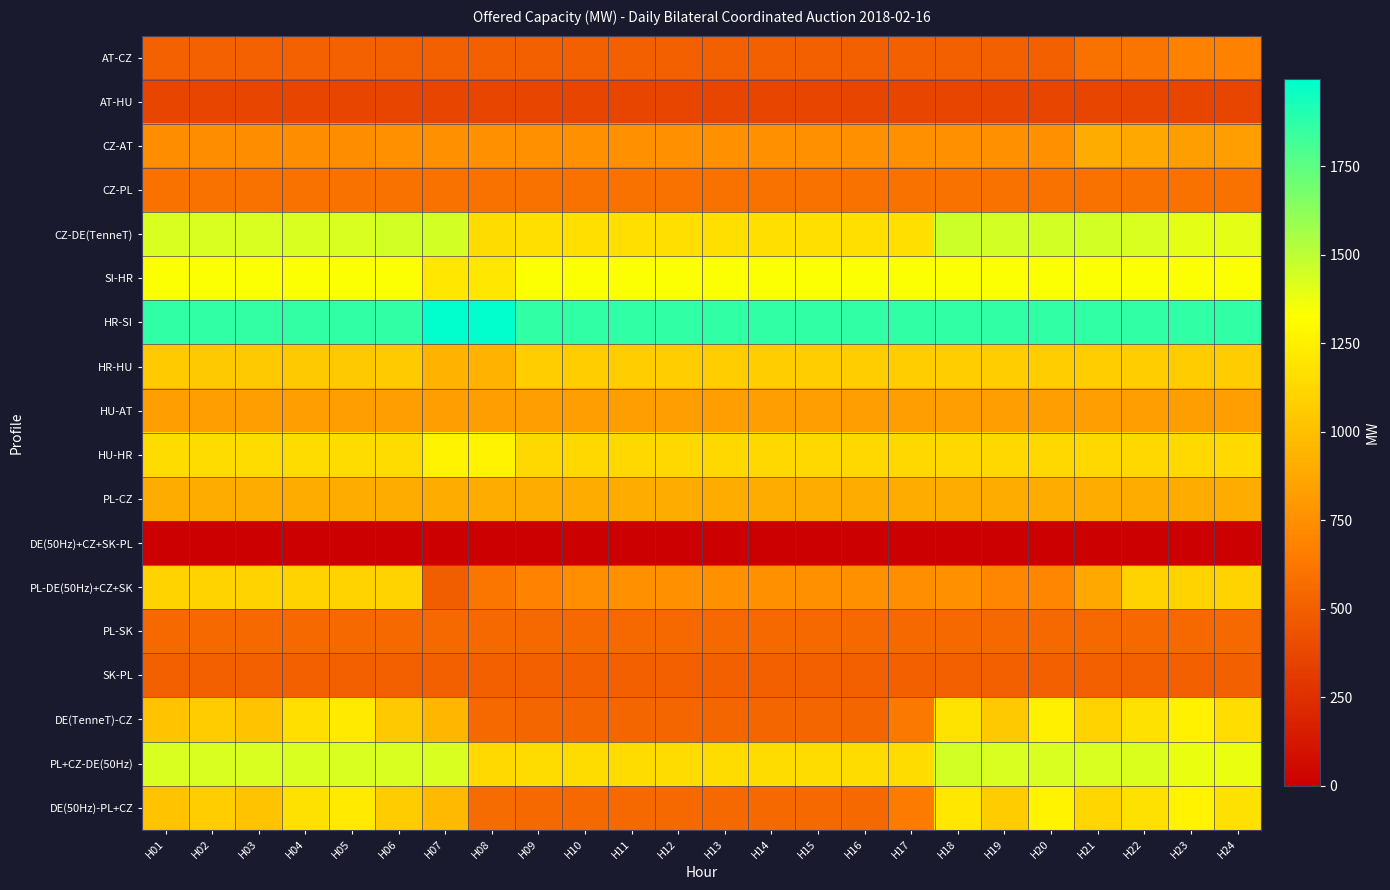

Reading left to right, what are all the values shown in this chart?

AT-CZ: H01=512	H02=512	H03=512	H04=512	H05=512	H06=500	H07=500	H08=500	H09=500	H10=500	H11=500	H12=500	H13=500	H14=500	H15=500	H16=500	H17=500	H18=500	H19=500	H20=500	H21=600	H22=614	H23=672	H24=672
AT-HU: H01=371	H02=371	H03=371	H04=371	H05=371	H06=371	H07=371	H08=371	H09=371	H10=371	H11=371	H12=371	H13=371	H14=371	H15=371	H16=371	H17=371	H18=371	H19=371	H20=371	H21=371	H22=371	H23=371	H24=371
CZ-AT: H01=738	H02=738	H03=738	H04=738	H05=738	H06=750	H07=750	H08=750	H09=750	H10=750	H11=750	H12=750	H13=750	H14=750	H15=750	H16=750	H17=750	H18=750	H19=750	H20=750	H21=900	H22=886	H23=828	H24=828
CZ-PL: H01=600	H02=600	H03=600	H04=600	H05=600	H06=600	H07=600	H08=600	H09=600	H10=600	H11=600	H12=600	H13=600	H14=600	H15=600	H16=600	H17=600	H18=600	H19=600	H20=600	H21=600	H22=600	H23=600	H24=600
CZ-DE(TenneT): H01=1433	H02=1433	H03=1433	H04=1433	H05=1433	H06=1448	H07=1448	H08=1148	H09=1163	H10=1163	H11=1163	H12=1163	H13=1163	H14=1163	H15=1163	H16=1163	H17=1163	H18=1463	H19=1448	H20=1448	H21=1448	H22=1428	H23=1395	H24=1395
SI-HR: H01=1336	H02=1337	H03=1338	H04=1338	H05=1337	H06=1336	H07=1205	H08=1205	H09=1335	H10=1335	H11=1335	H12=1335	H13=1335	H14=1335	H15=1335	H16=1335	H17=1335	H18=1335	H19=1335	H20=1335	H21=1335	H22=1335	H23=1335	H24=1335
HR-SI: H01=1864	H02=1863	H03=1862	H04=1862	H05=1863	H06=1864	H07=1995	H08=1995	H09=1865	H10=1865	H11=1865	H12=1865	H13=1865	H14=1865	H15=1865	H16=1865	H17=1865	H18=1865	H19=1865	H20=1865	H21=1865	H22=1865	H23=1865	H24=1865
HR-HU: H01=1054	H02=1052	H03=1051	H04=1050	H05=1051	H06=1054	H07=930	H08=937	H09=1072	H10=1072	H11=1072	H12=1072	H13=1072	H14=1072	H15=1072	H16=1072	H17=1072	H18=1072	H19=1072	H20=1072	H21=1072	H22=1071	H23=1067	H24=1063
HU-AT: H01=829	H02=829	H03=829	H04=829	H05=829	H06=829	H07=829	H08=829	H09=829	H10=829	H11=829	H12=829	H13=829	H14=829	H15=829	H16=829	H17=829	H18=829	H19=829	H20=829	H21=829	H22=829	H23=829	H24=829
HU-HR: H01=1146	H02=1148	H03=1149	H04=1150	H05=1149	H06=1146	H07=1270	H08=1263	H09=1128	H10=1128	H11=1128	H12=1128	H13=1128	H14=1128	H15=1128	H16=1128	H17=1128	H18=1128	H19=1128	H20=1128	H21=1128	H22=1129	H23=1133	H24=1137
PL-CZ: H01=900	H02=900	H03=900	H04=900	H05=900	H06=900	H07=900	H08=900	H09=900	H10=900	H11=900	H12=900	H13=900	H14=900	H15=900	H16=900	H17=900	H18=900	H19=900	H20=900	H21=900	H22=900	H23=900	H24=900
DE(50Hz)+CZ+SK-PL: H01=0	H02=0	H03=0	H04=0	H05=0	H06=0	H07=0	H08=0	H09=0	H10=0	H11=0	H12=0	H13=0	H14=0	H15=0	H16=0	H17=0	H18=0	H19=0	H20=0	H21=0	H22=0	H23=0	H24=0
PL-DE(50Hz)+CZ+SK: H01=1100	H02=1100	H03=1100	H04=1100	H05=1100	H06=1100	H07=492	H08=617	H09=682	H10=743	H11=749	H12=755	H13=749	H14=755	H15=751	H16=755	H17=743	H18=755	H19=705	H20=709	H21=875	H22=1100	H23=1100	H24=1100
PL-SK: H01=550	H02=550	H03=550	H04=550	H05=550	H06=550	H07=550	H08=550	H09=550	H10=550	H11=550	H12=550	H13=550	H14=550	H15=550	H16=550	H17=550	H18=550	H19=550	H20=550	H21=550	H22=550	H23=550	H24=550
SK-PL: H01=500	H02=500	H03=500	H04=500	H05=500	H06=500	H07=500	H08=500	H09=500	H10=500	H11=500	H12=500	H13=500	H14=500	H15=500	H16=500	H17=500	H18=500	H19=500	H20=500	H21=500	H22=500	H23=500	H24=500
DE(TenneT)-CZ: H01=1017	H02=1067	H03=1017	H04=1167	H05=1217	H06=1052	H07=952	H08=552	H09=537	H10=537	H11=537	H12=537	H13=537	H14=537	H15=537	H16=537	H17=637	H18=1187	H19=1052	H20=1252	H21=1102	H22=1172	H23=1255	H24=1155
PL+CZ-DE(50Hz): H01=1430	H02=1430	H03=1430	H04=1430	H05=1430	H06=1433	H07=1433	H08=1133	H09=1148	H10=1148	H11=1148	H12=1148	H13=1148	H14=1148	H15=1148	H16=1148	H17=1148	H18=1448	H19=1433	H20=1433	H21=1433	H22=1425	H23=1380	H24=1380
DE(50Hz)-PL+CZ: H01=1020	H02=1070	H03=1020	H04=1170	H05=1220	H06=1067	H07=967	H08=567	H09=552	H10=552	H11=552	H12=552	H13=552	H14=552	H15=552	H16=552	H17=652	H18=1202	H19=1067	H20=1267	H21=1117	H22=1175	H23=1270	H24=1170